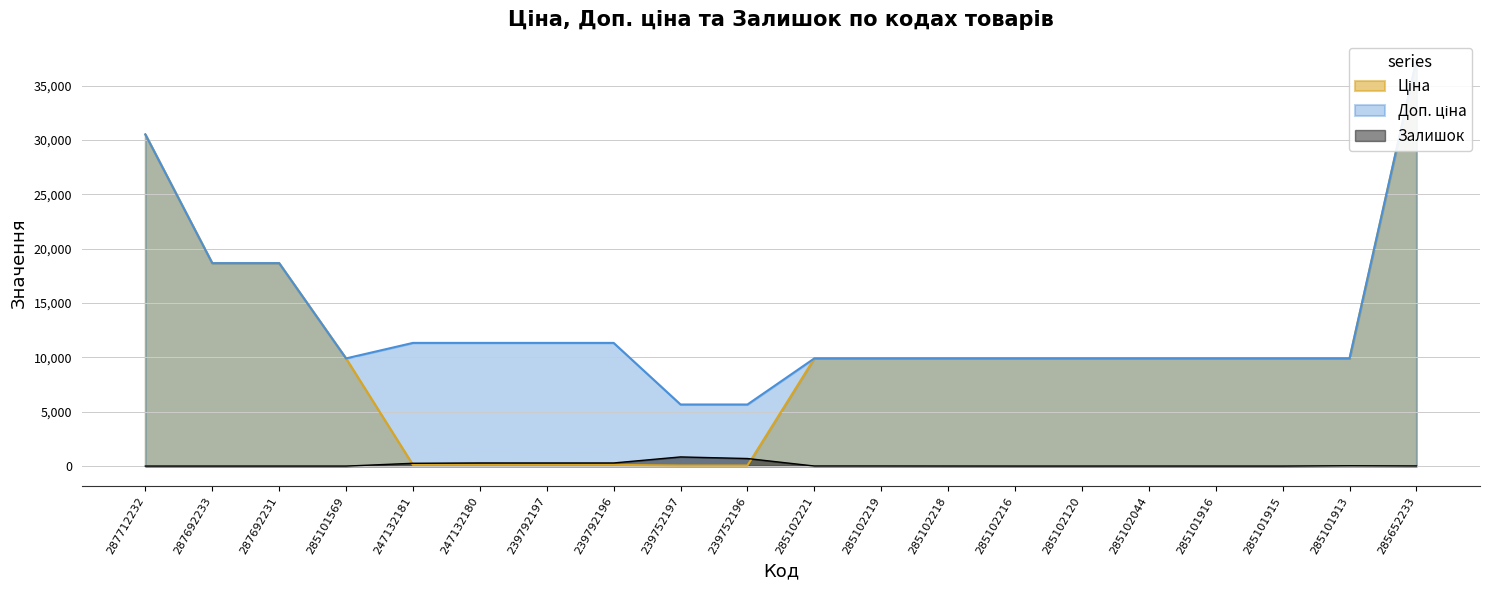

What value does the Доп. ціна series have at 285101916?

9908.5